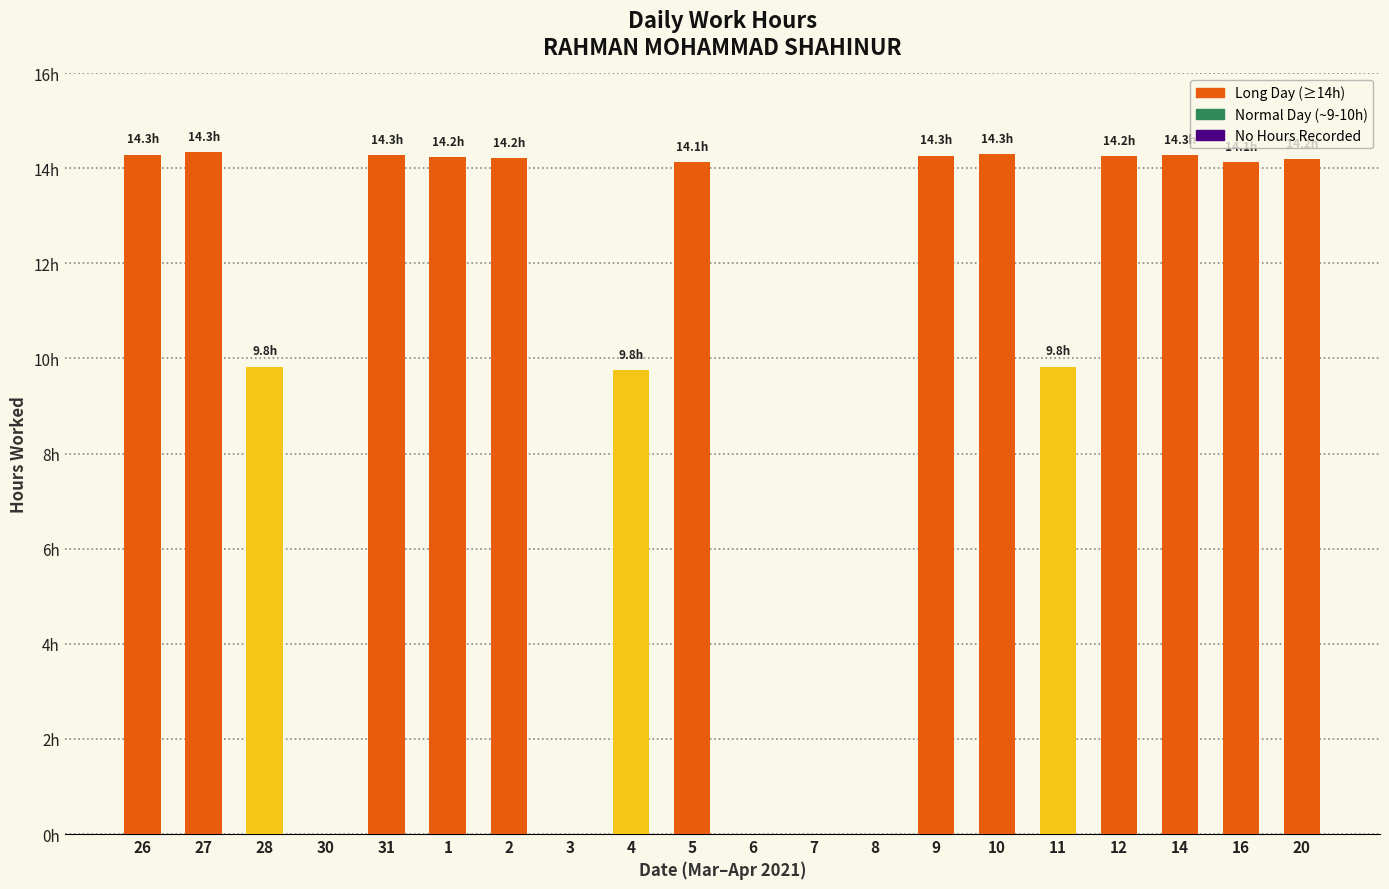

What is the change in value from 1 to 7?

-14.2